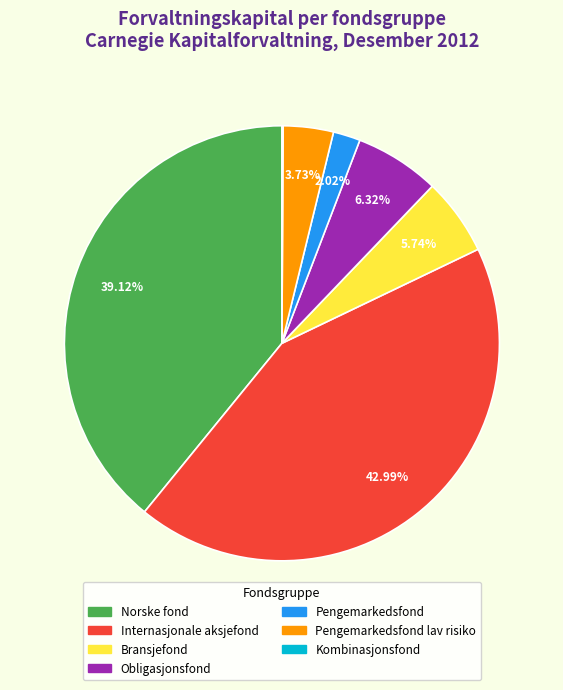

Is there any slice that represents more than half of the pie?

No